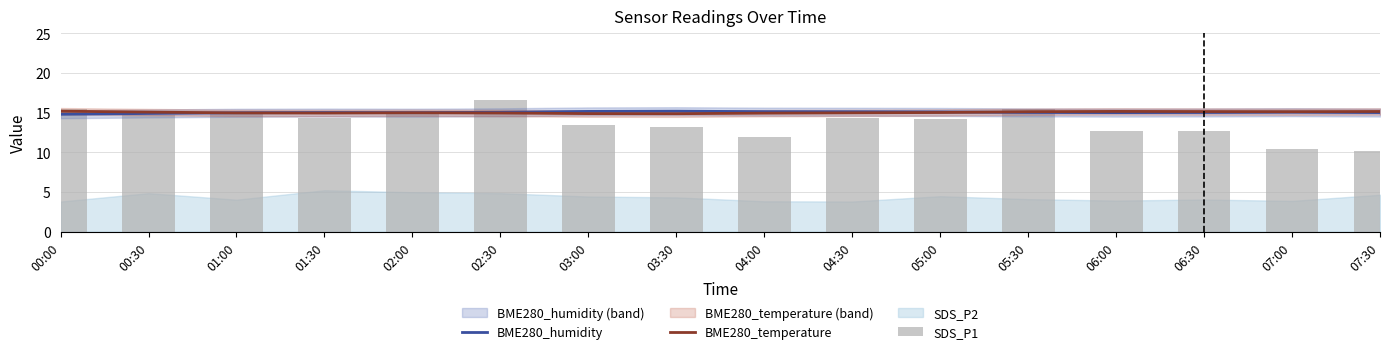

The value of BME280_temperature at 06:00 is 4.3. True or false?

False